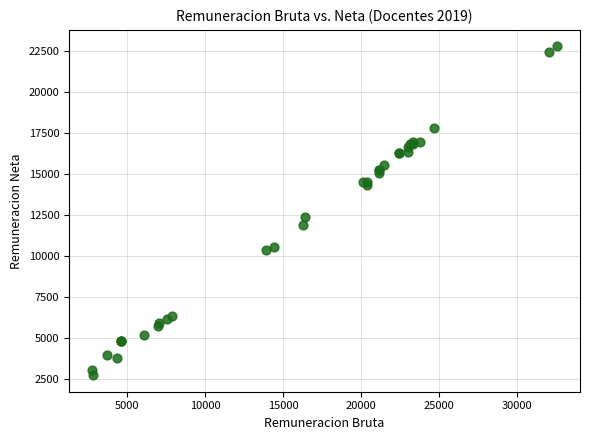

What Y value in the scatter plot is closest to 12758?

12391.9